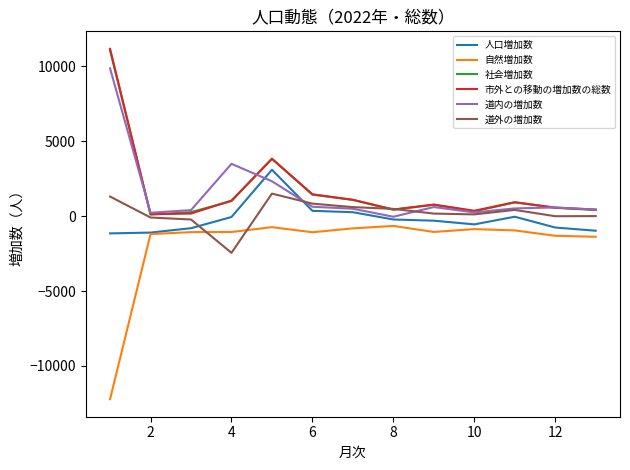

What is the maximum value for 道内の増加数?

9851